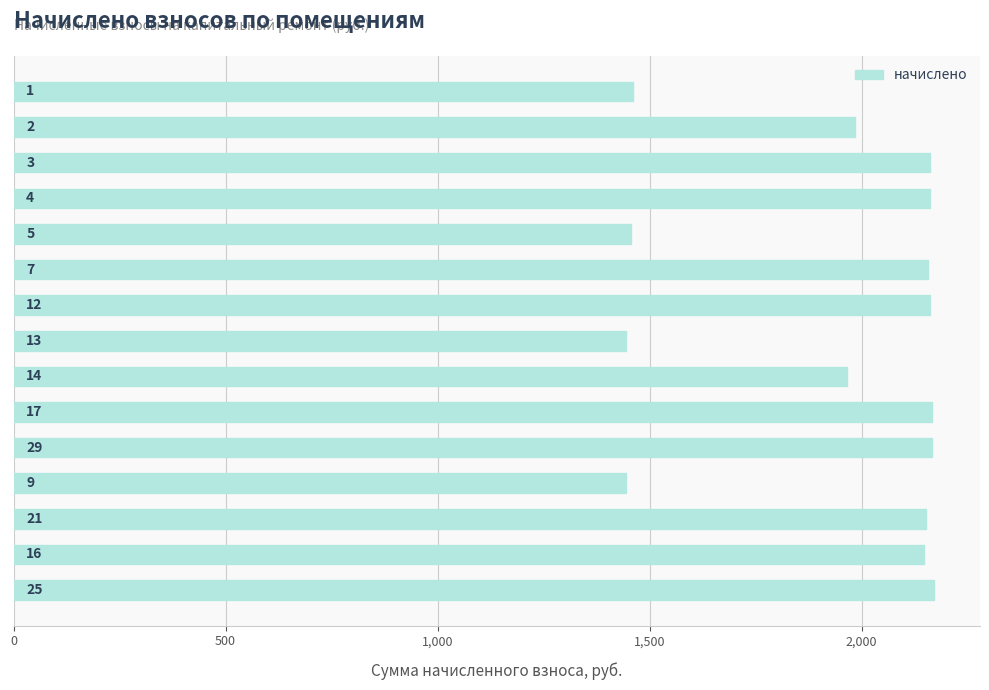

How many bars are there in total?

15